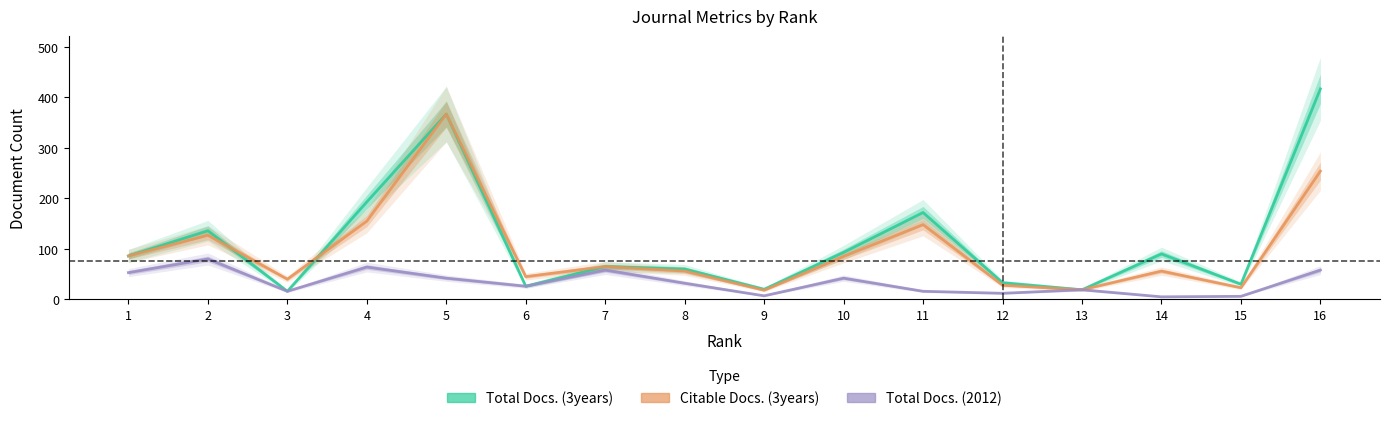

Where do Citable Docs. (3years) and Total Docs. (3years) first cross each other?

2 and 3